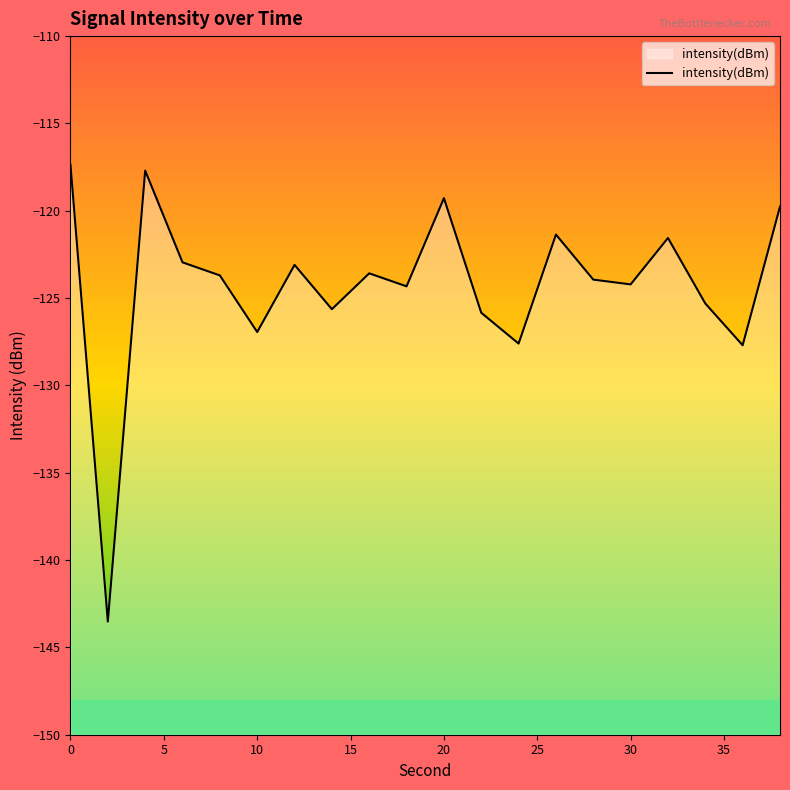

The value at 0 is -187.2. True or false?

False